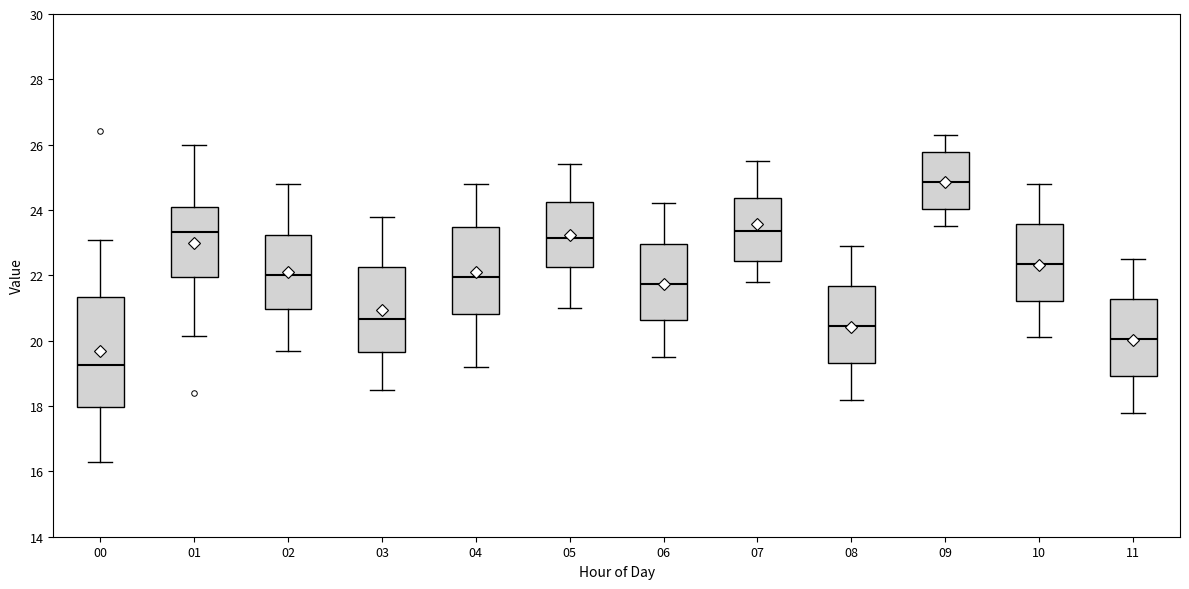

Comparing the boxes themselves (not the whiskers), which one is the tallest?

00